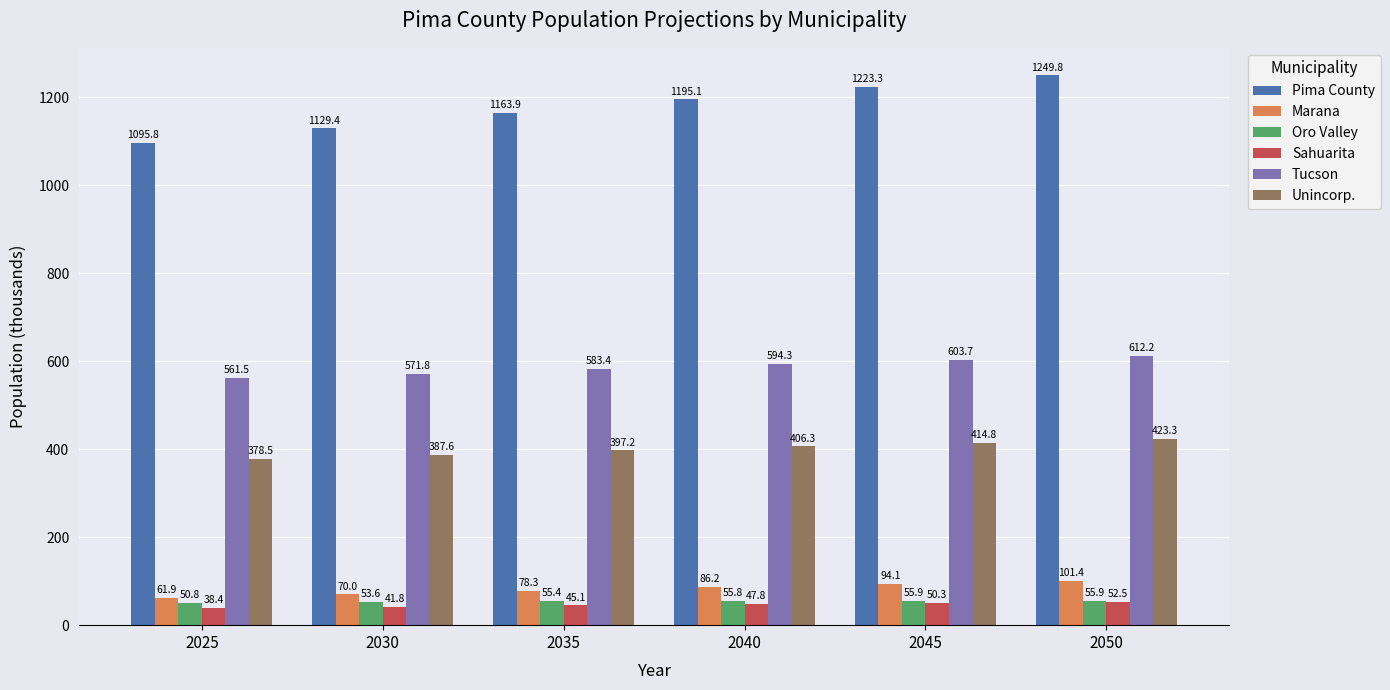

What is the value of the Tucson bar at the 6th from the left?

612.2